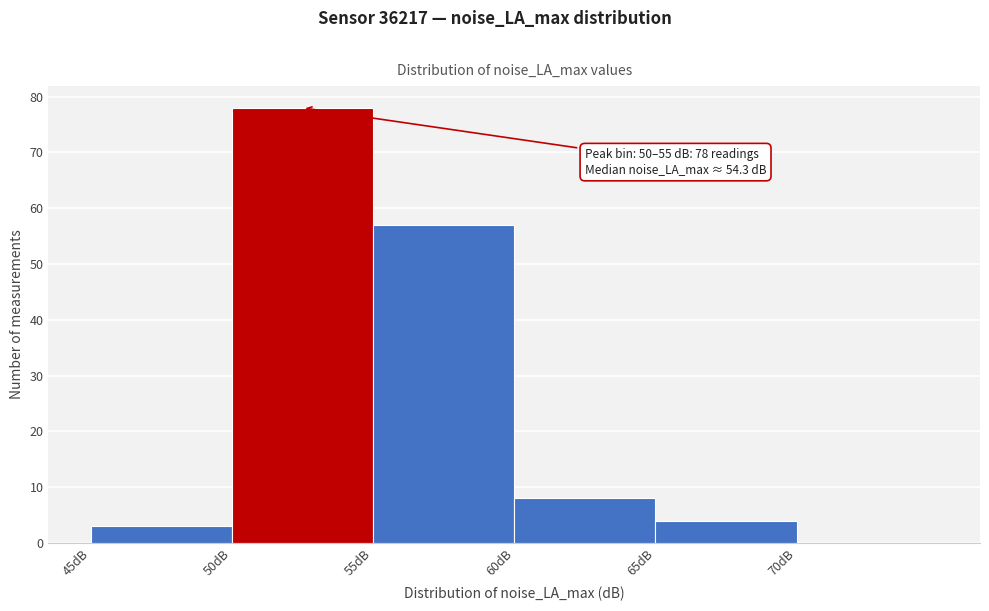

Which range on the x-axis has the tallest bar?

50 to 55